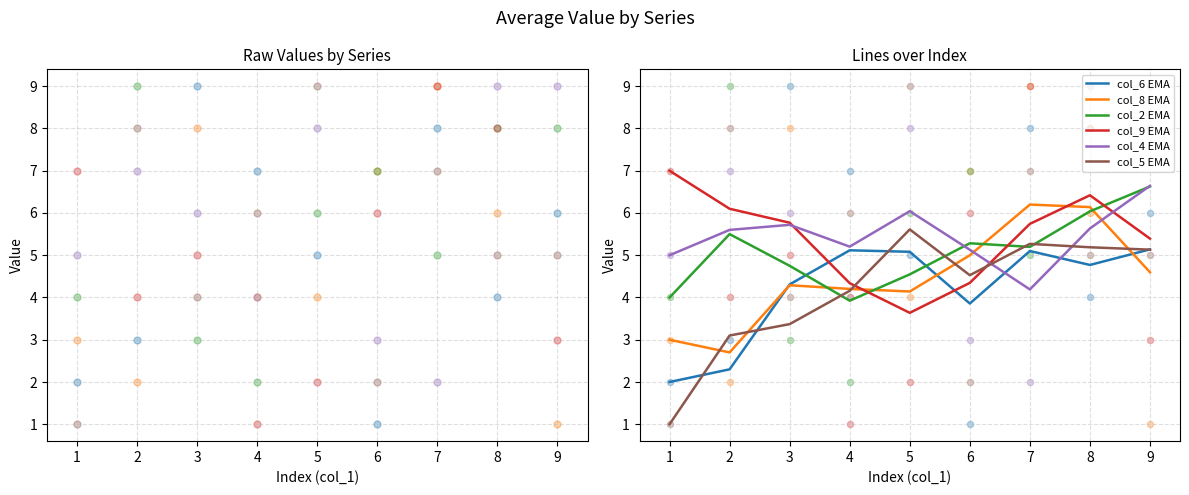

Which series reaches the minimum Y coordinate?

col_6